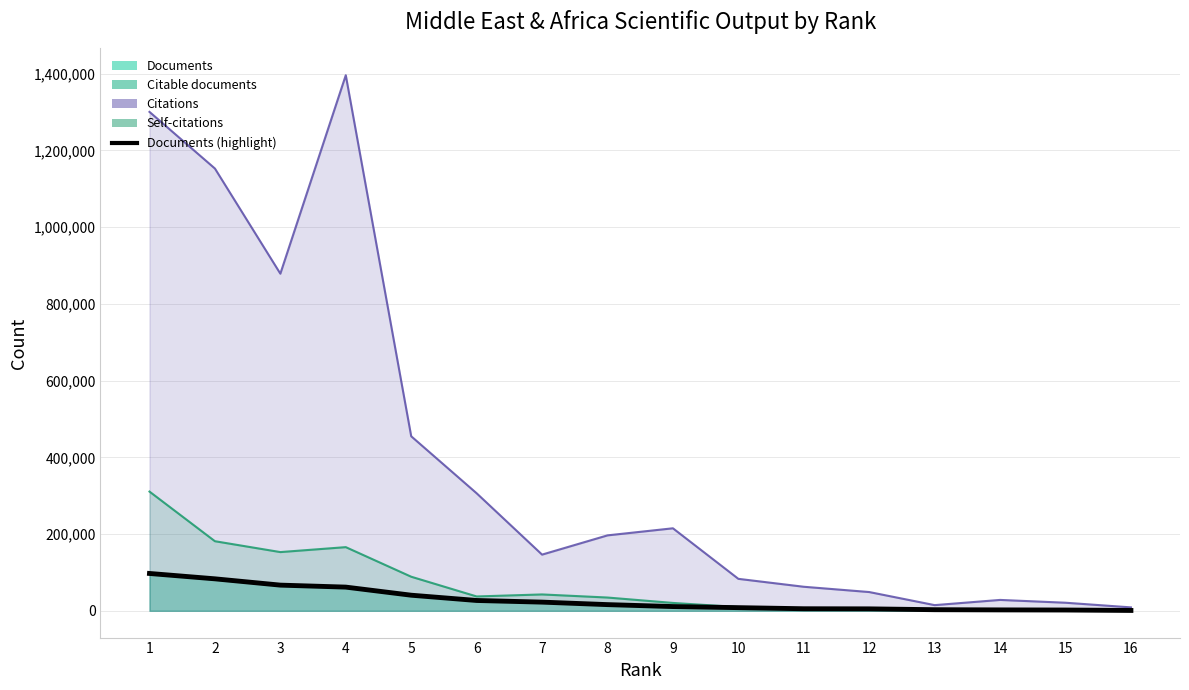

Is it true that the value at 1 is 132539?

False